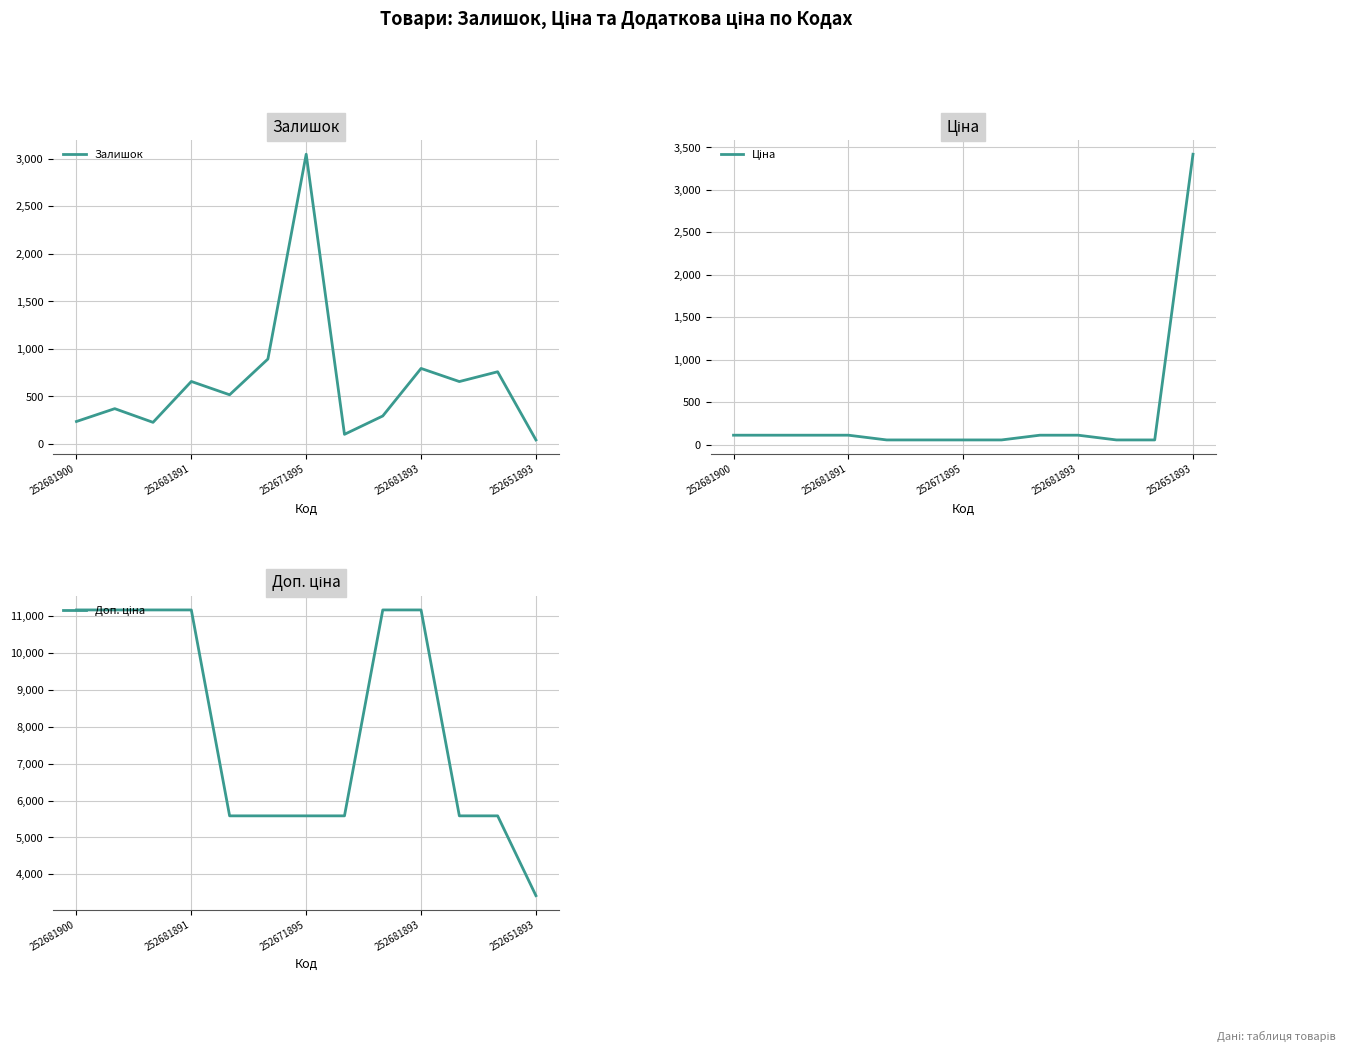

Is it true that Залишок equals 795 at 252681893?

True